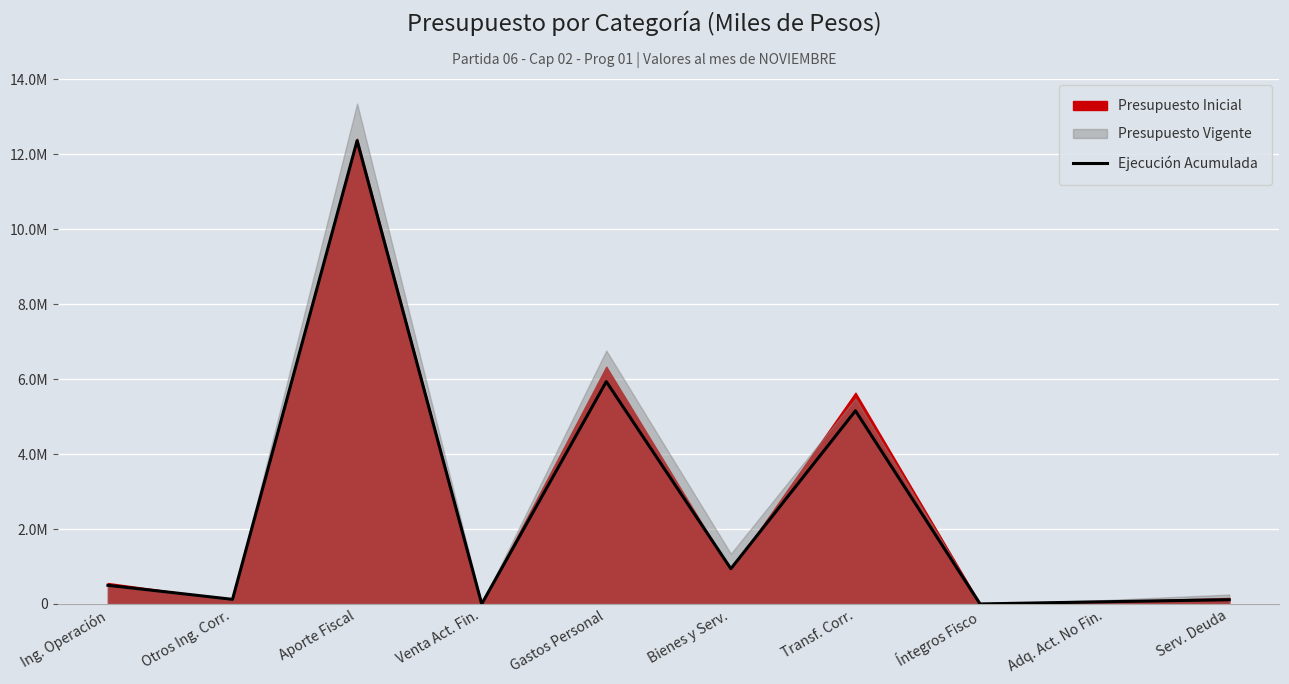

Where does the data first go above 497676?

Aporte Fiscal